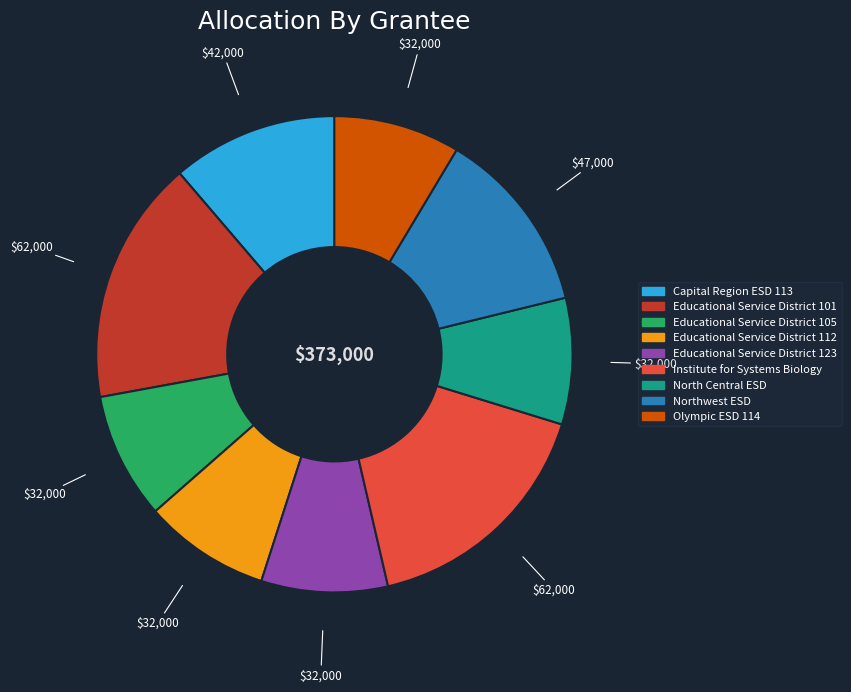

Combined, do Olympic ESD 114 and Institute for Systems Biology account for over 50%?

No